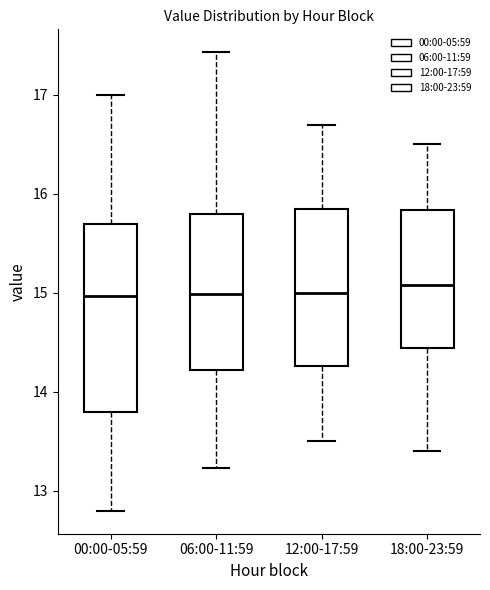

Which box is the tallest, from its lower edge to its upper edge?

00:00-05:59